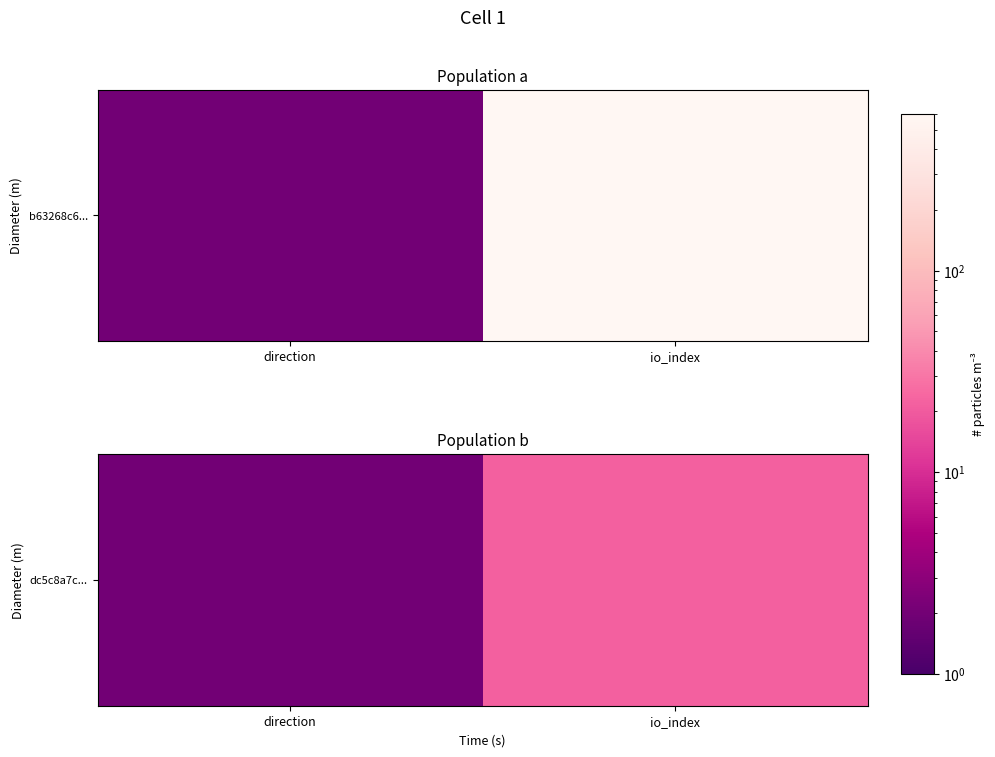

The value at direction is 2. True or false?

True